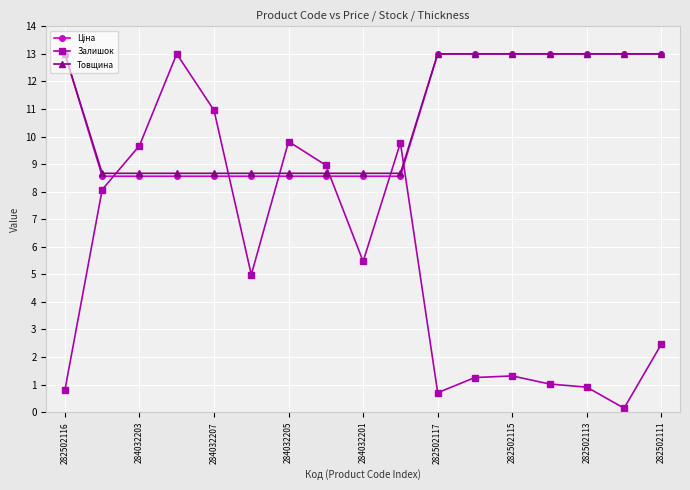

What is the value of the Залишок point at the 5th from the left?

11.0